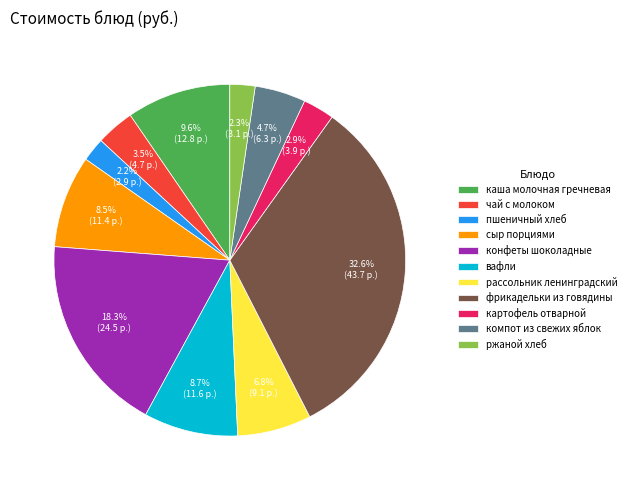

To the nearest percent, what portion does каша молочная гречневая represent?

10%